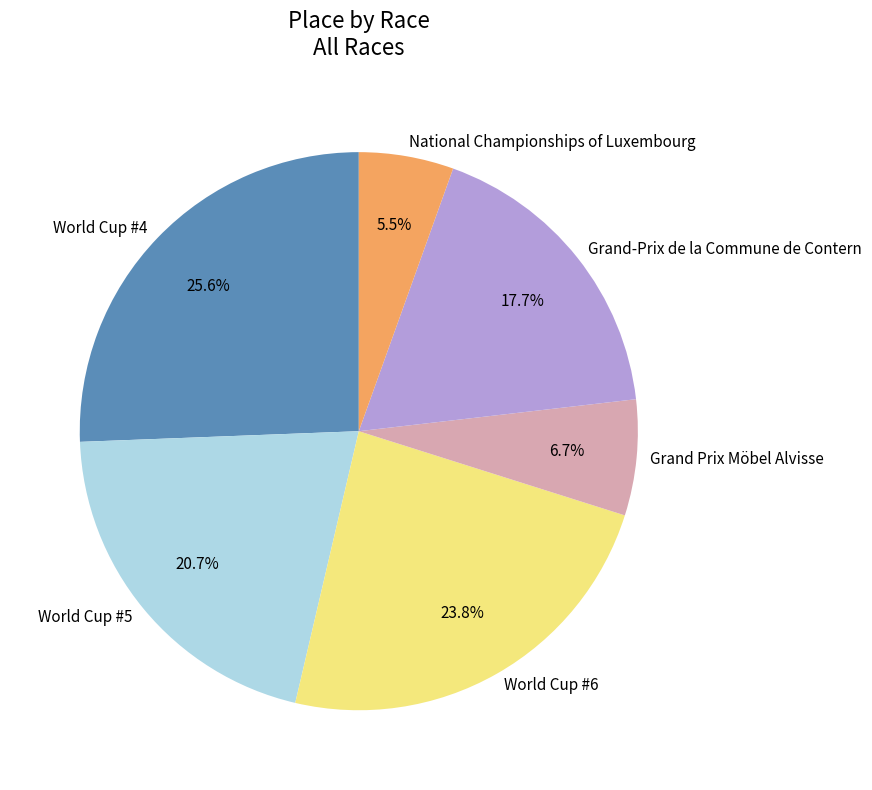

What percentage do National Championships of Luxembourg and World Cup #4 together represent?

31.1%